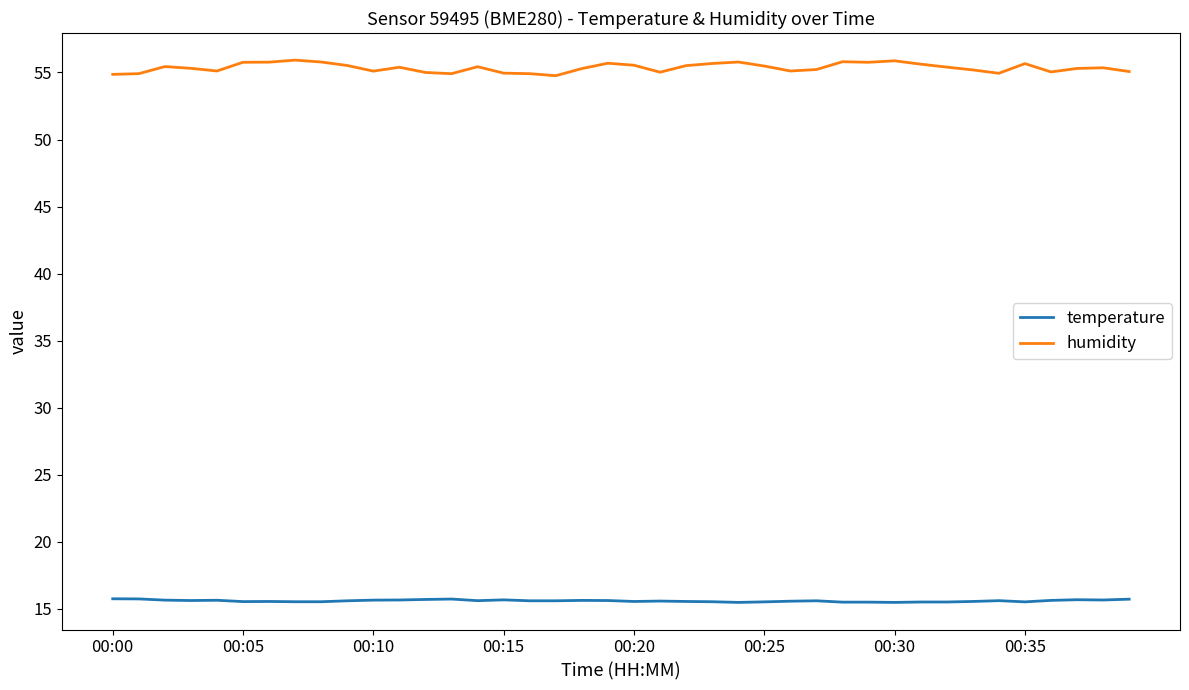

Which series has the largest range (max minus min)?

humidity